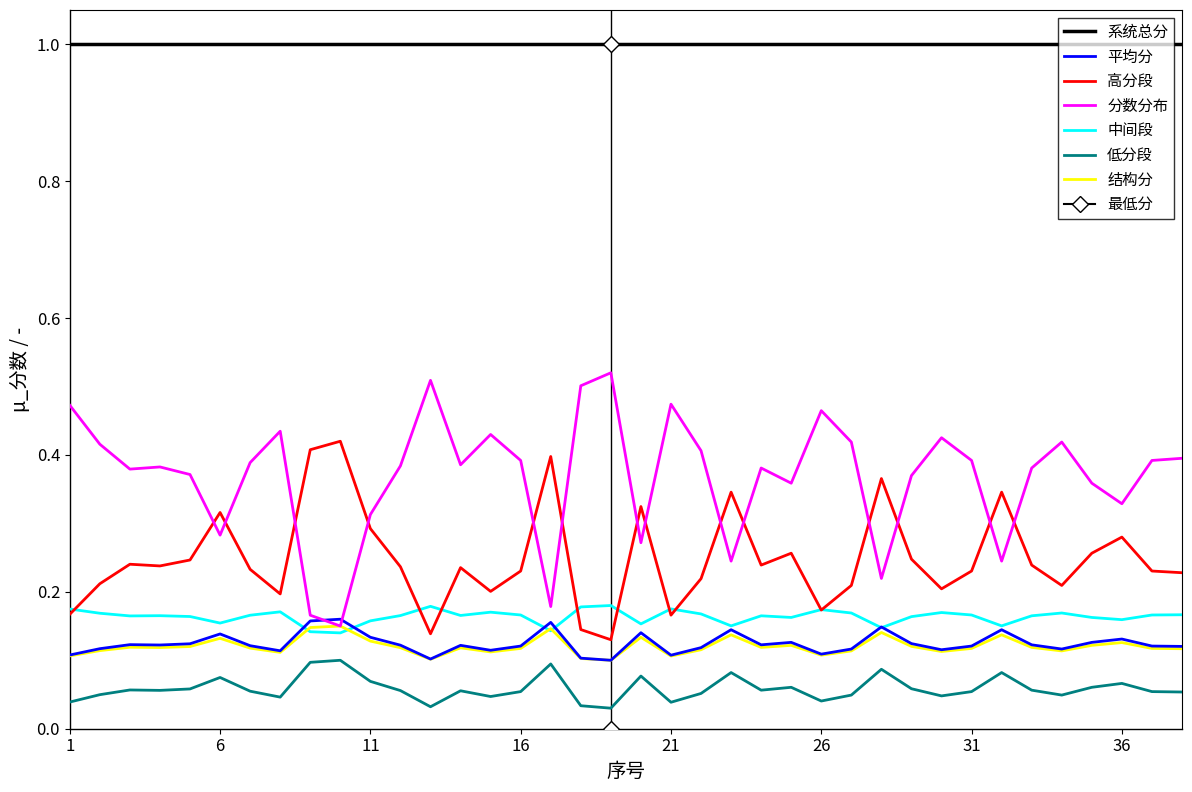

True or false: 结构分 and 高分段 cross at least once.

False